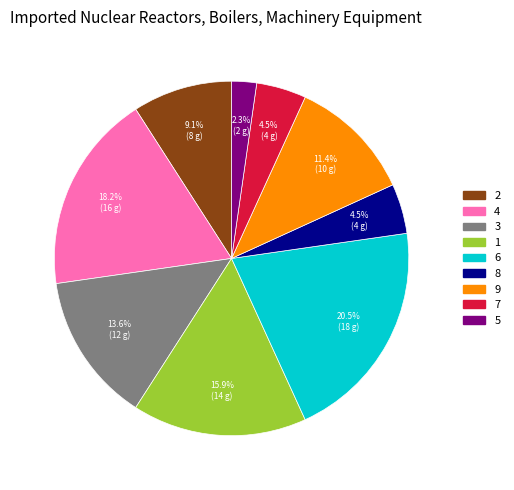

What portion of the pie excludes 4?

81.8%